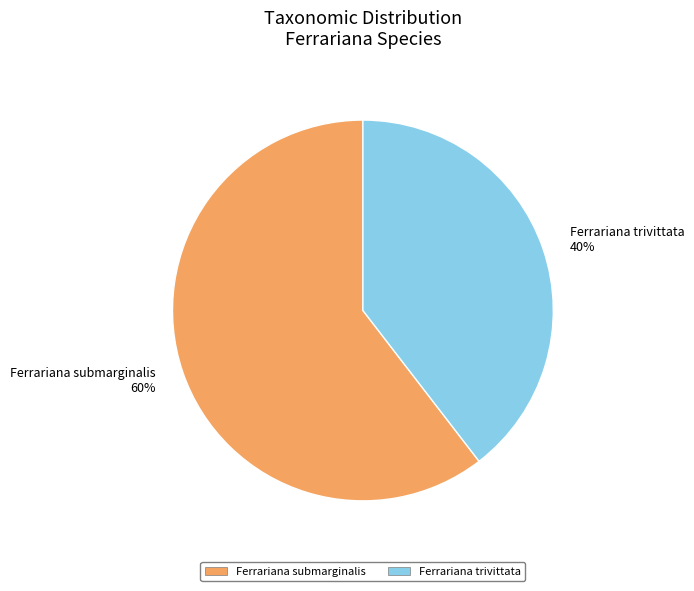

Which slice represents more than half of the pie?

Ferrariana submarginalis